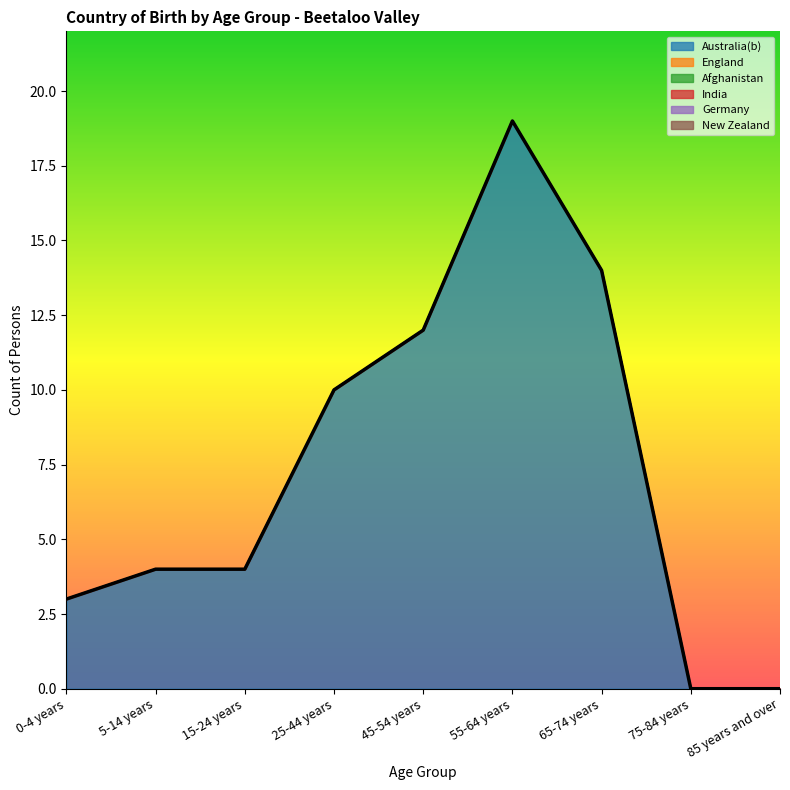

Reading left to right, extract all data points from this chart.

Australia(b): 3	4	4	10	12	19	14	0	0
England: 0	0	0	0	0	0	0	0	0
Afghanistan: 0	0	0	0	0	0	0	0	0
India: 0	0	0	0	0	0	0	0	0
Germany: 0	0	0	0	0	0	0	0	0
New Zealand: 0	0	0	0	0	0	0	0	0